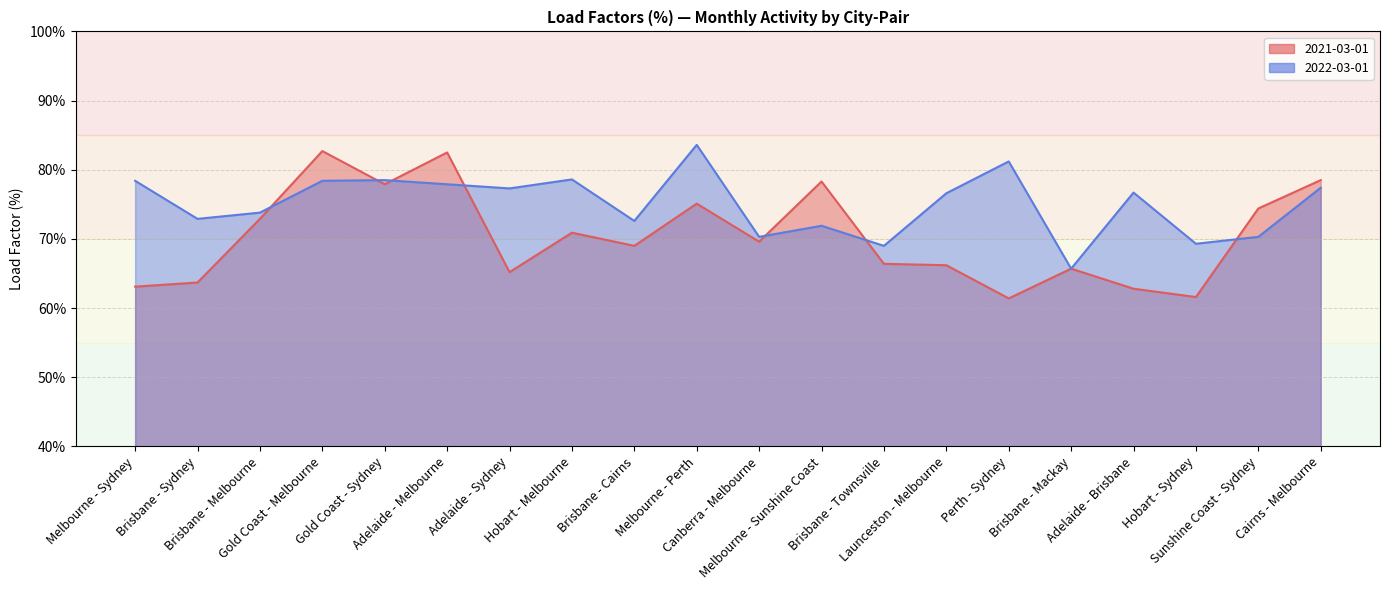

How many times do 2022-03-01 and 2021-03-01 cross each other?

7